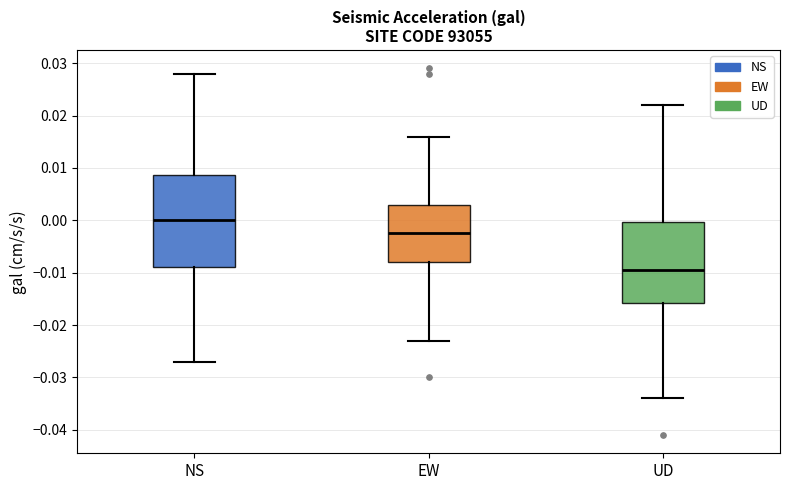

Where does the median line of the box for NS sit on the y-axis? The values are not printed on the chart, so give them approximately, as read against the axis.

0.000